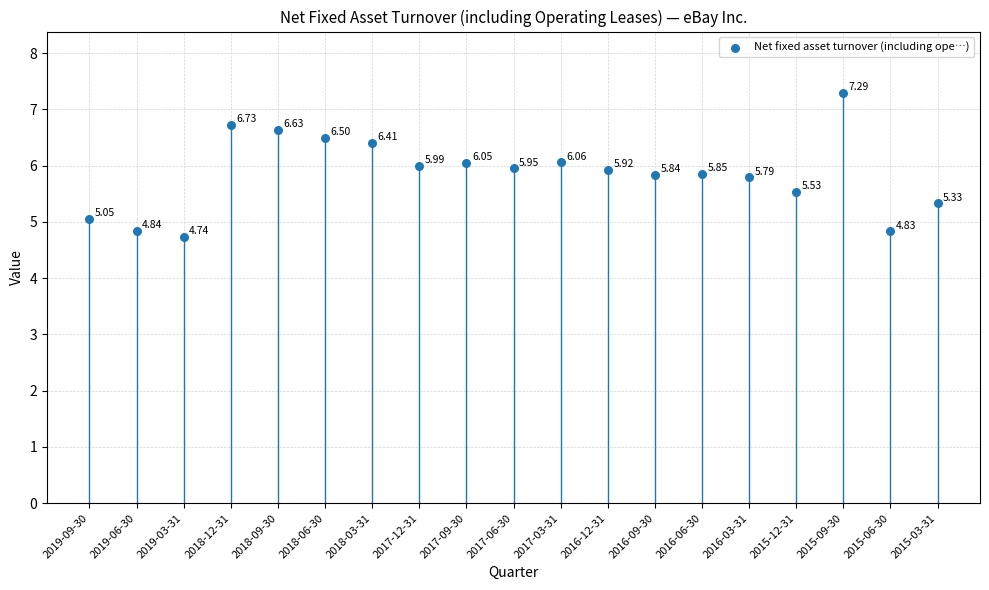

Count the number of points in this scatter plot.

19